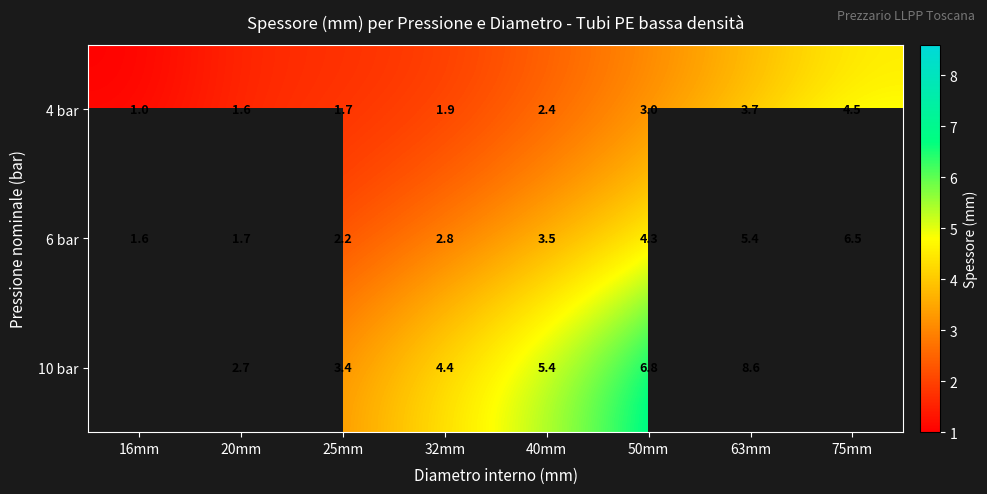

What is the minimum value shown in the chart?

1.0